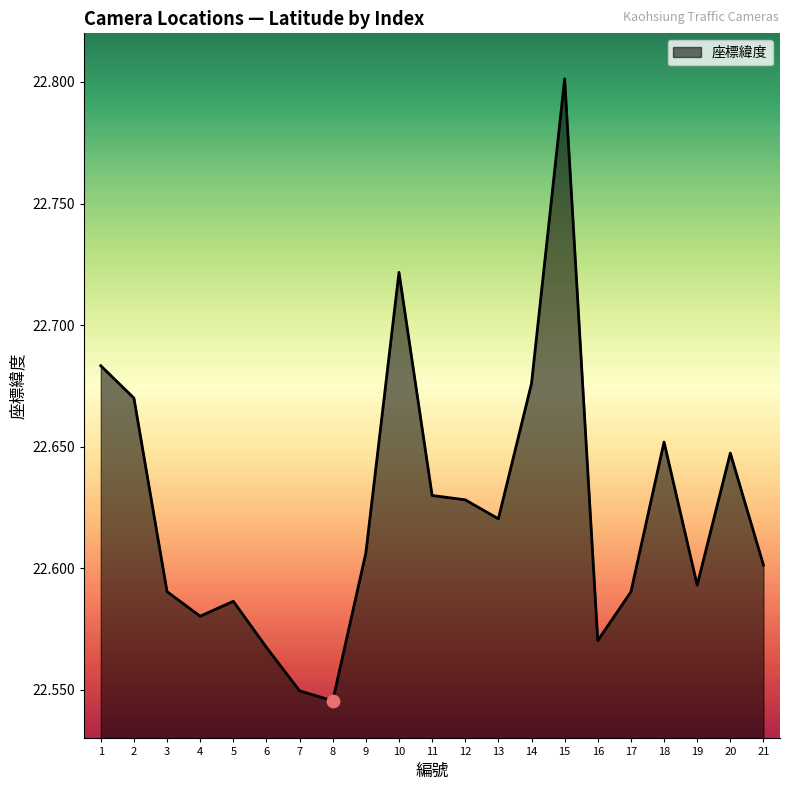

What is the change in value from 8 to 18?

+0.1